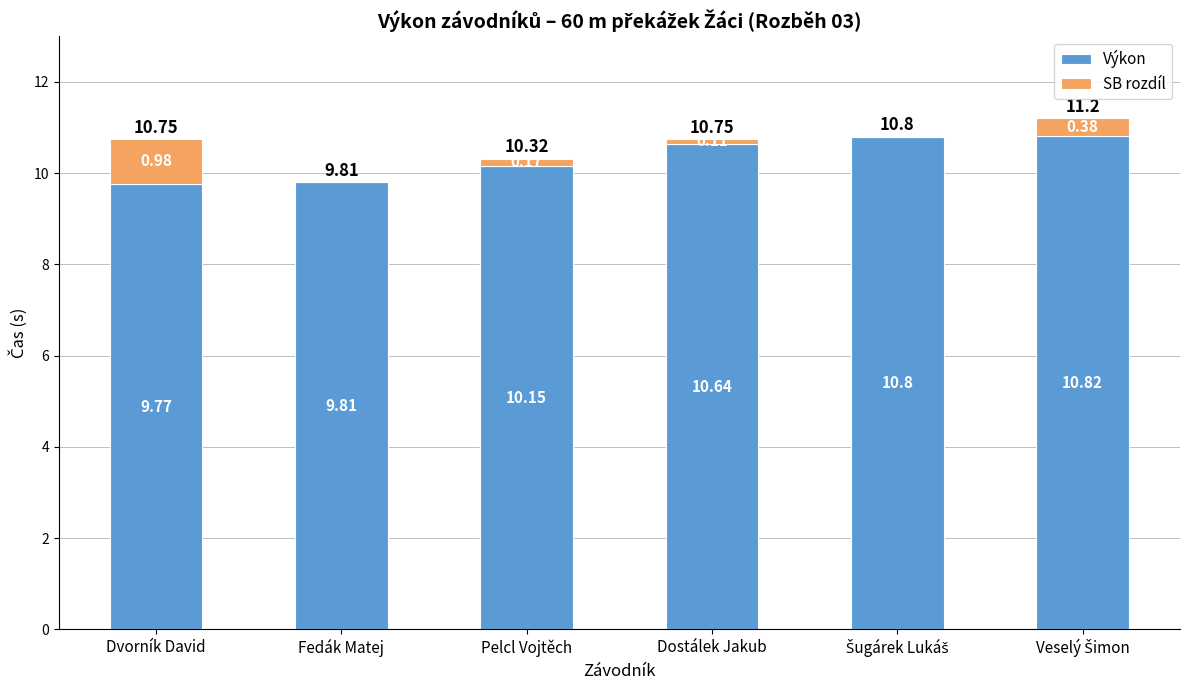

What are all the series names shown in the legend?

Výkon, SB rozdíl